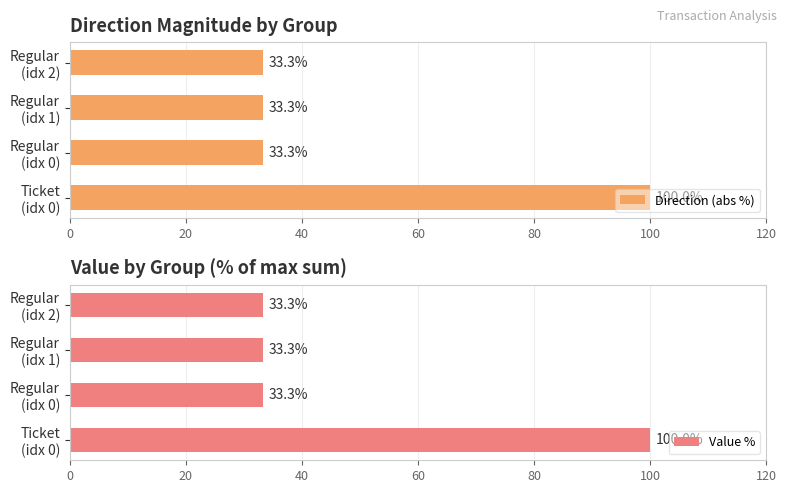

What is the average value of the Direction (abs %) series?

50.0